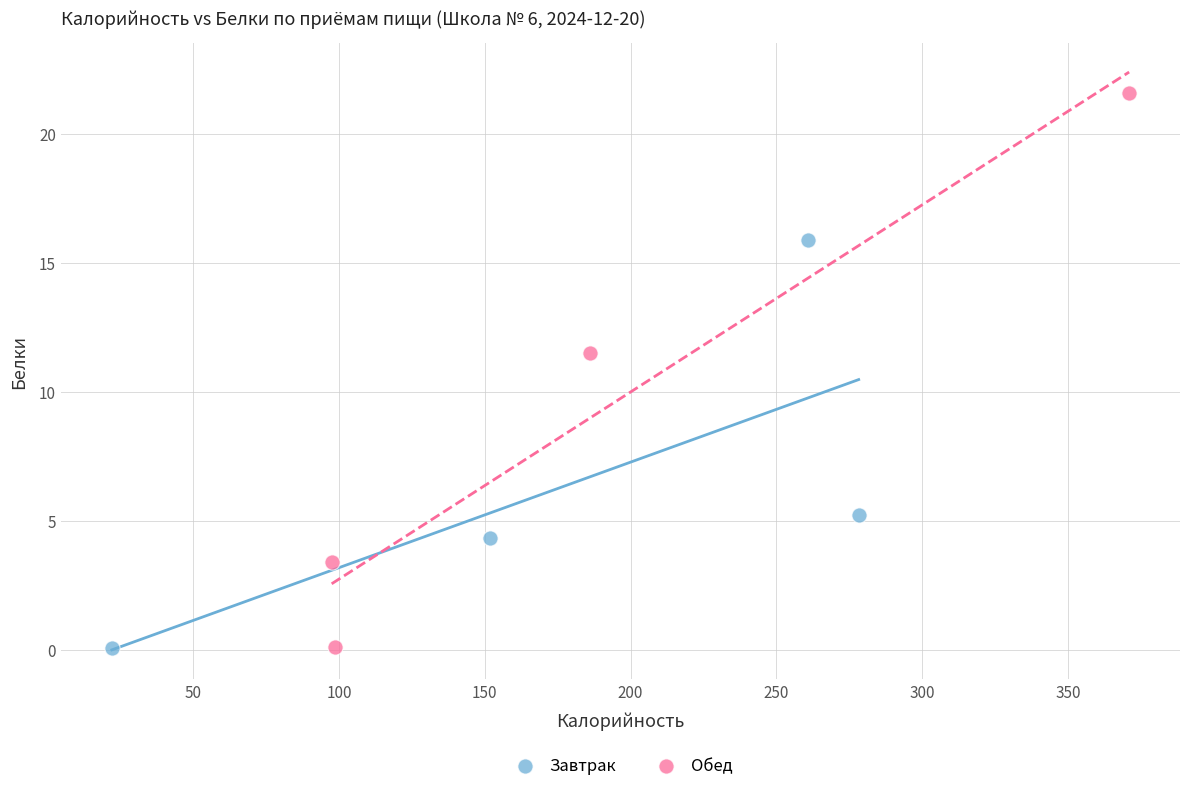

What are all the series names shown in the legend?

Завтрак, Обед